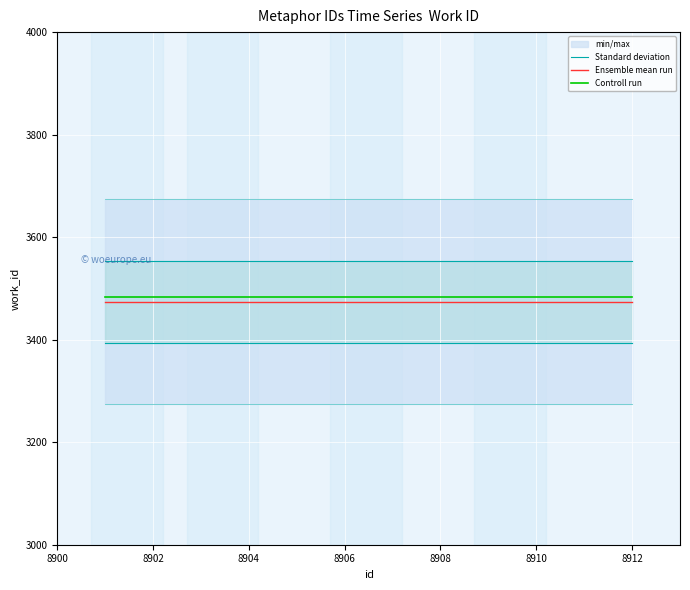

True or false: Controll run and Ensemble mean run cross at least once.

False